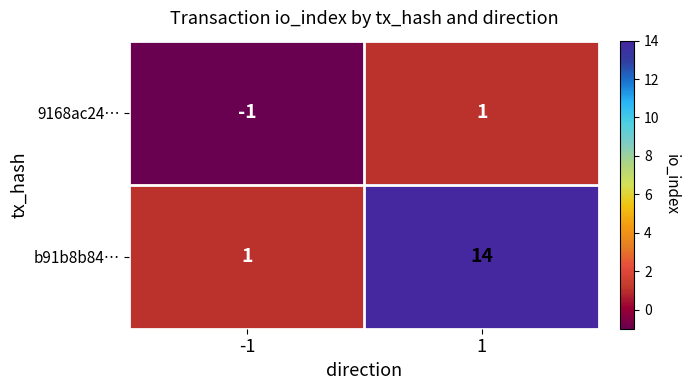

What is the approximate value of b91b8b84… at 1, to the nearest 10?

10